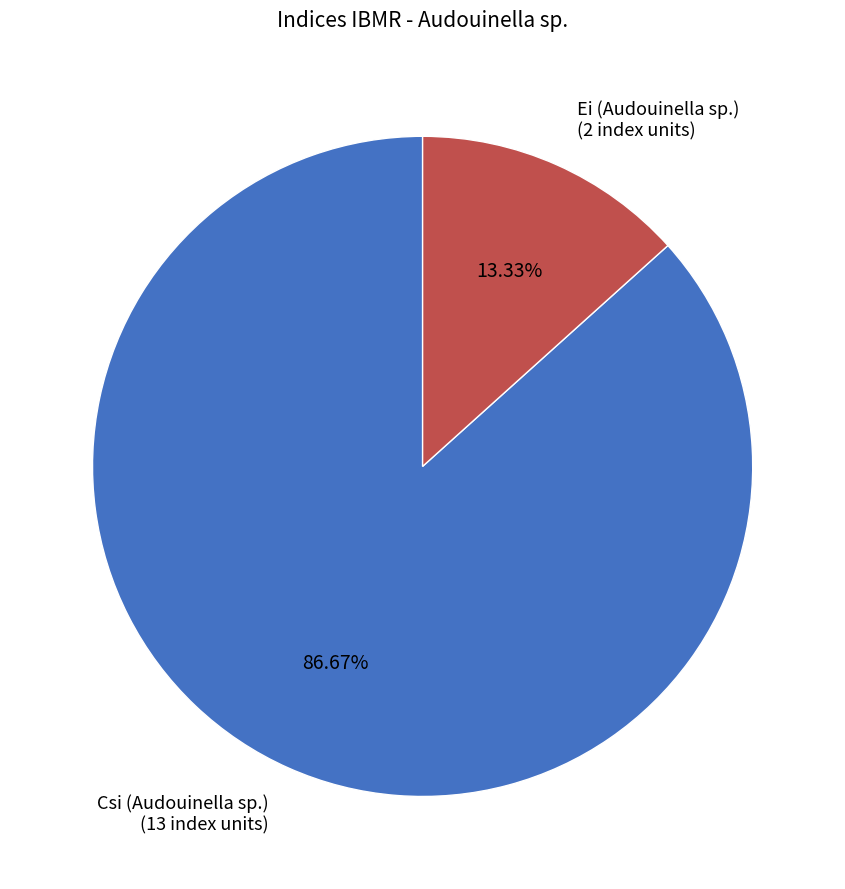

Does any single category account for the majority?

Yes